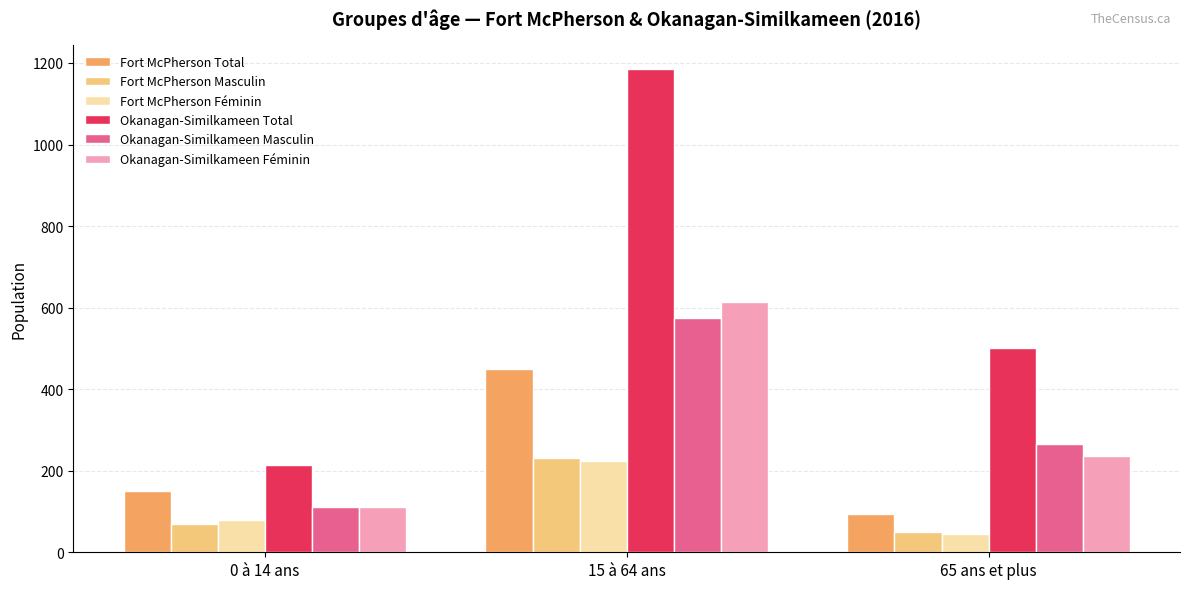

List the labels in order of Okanagan-Similkameen Total value, largest first.

15 à 64 ans, 65 ans et plus, 0 à 14 ans